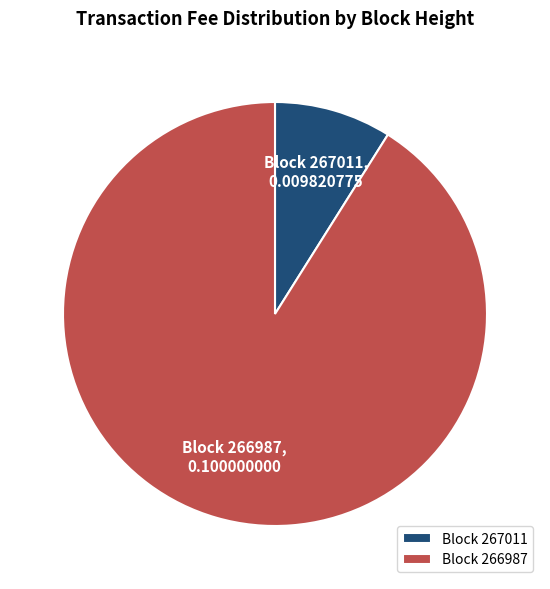

Which category accounts for the majority?

Block 266987